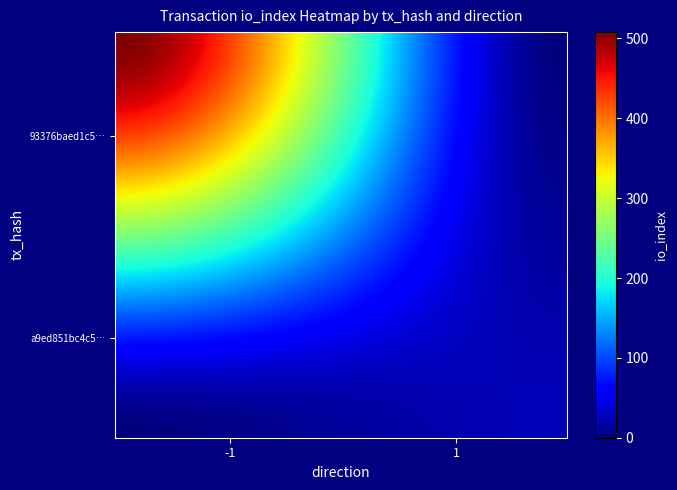

How many series are shown in this chart?

2